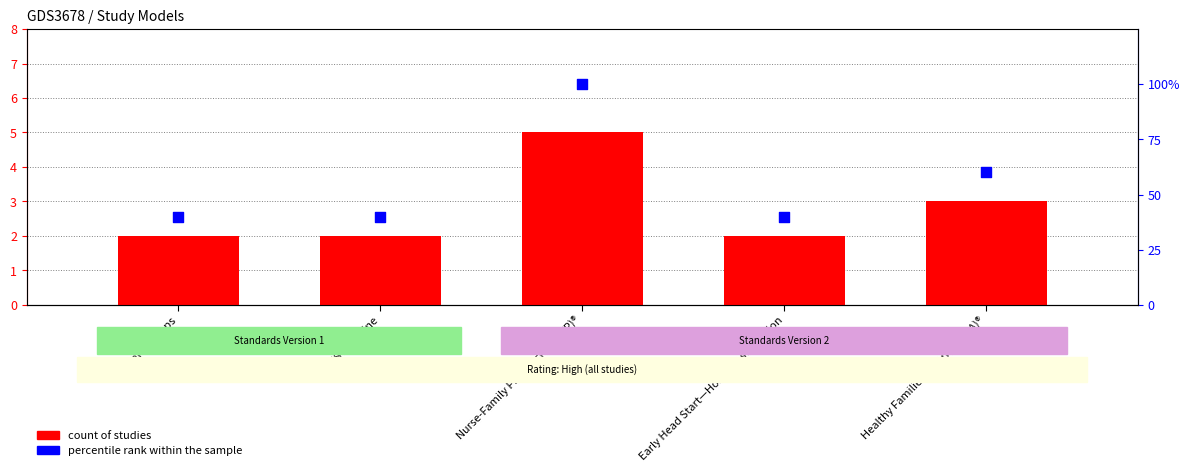

Is the value of percentile rank within the sample at Early Head Start—Home-based option greater than the value of count of studies at Healthy Families America (HFA)®?

Yes